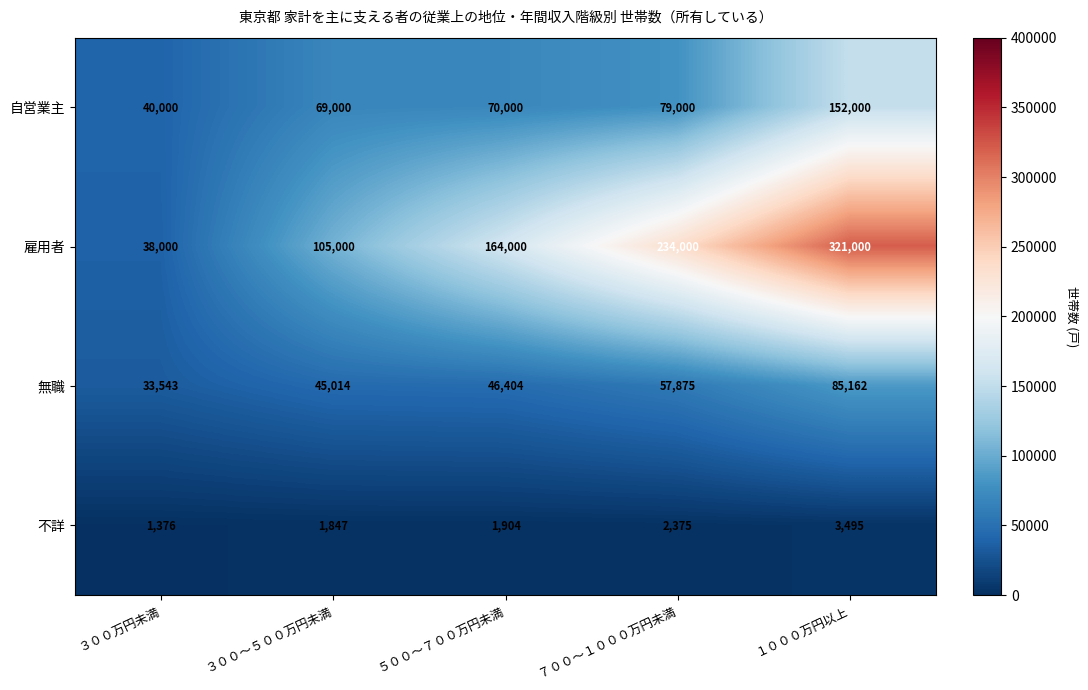

What is the maximum value for 自営業主?

152000